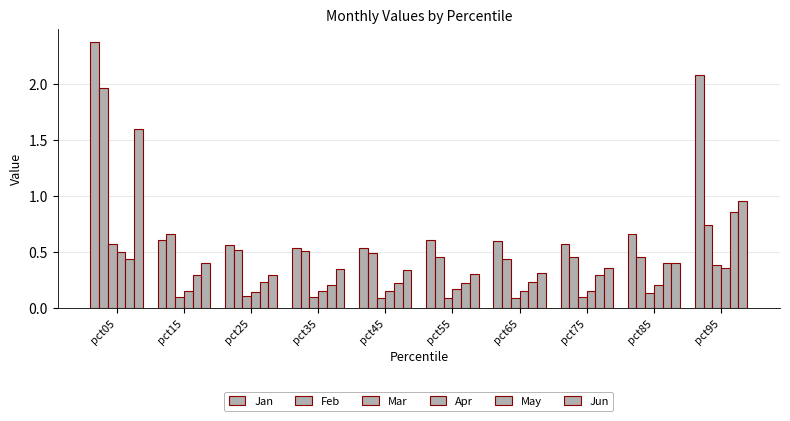

The May series shows 0.2 at pct75. True or false?

False